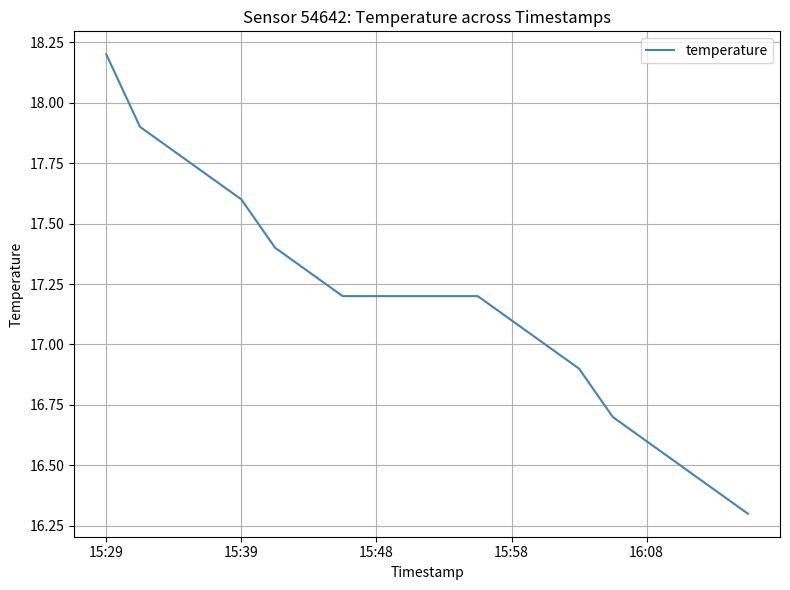

What is the difference between the maximum and minimum values?

1.9